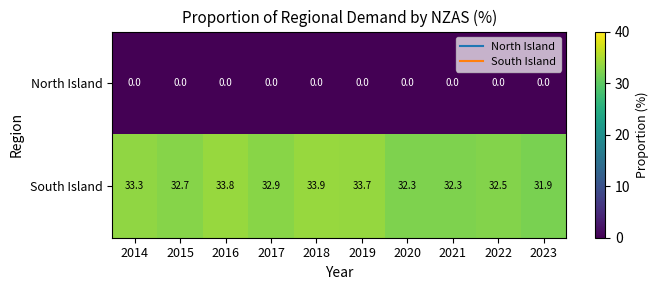

Rank the series by their maximum value, from highest to lowest.

South Island, North Island